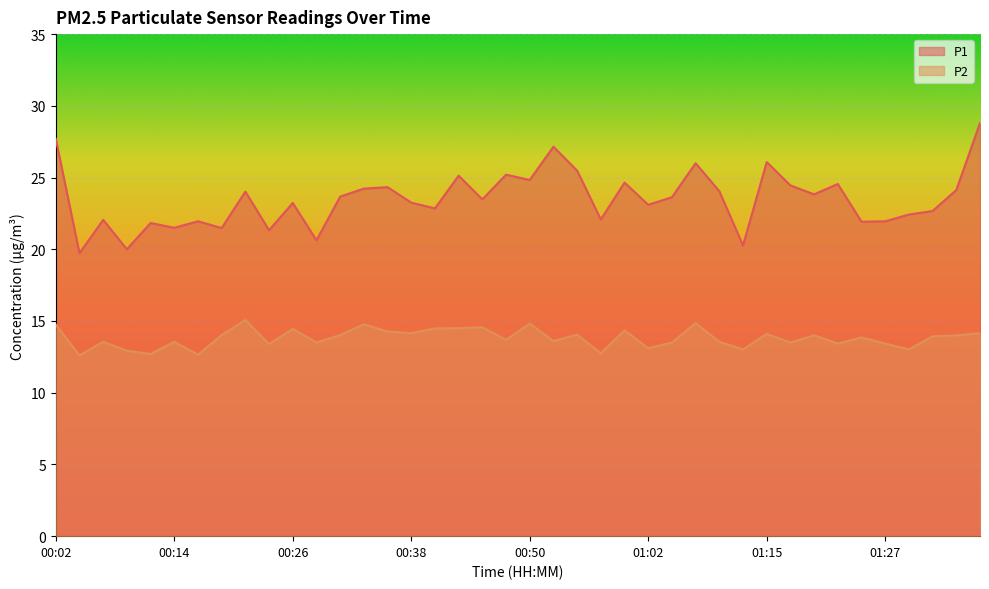

List the series in order of their peak value, highest first.

P1, P2